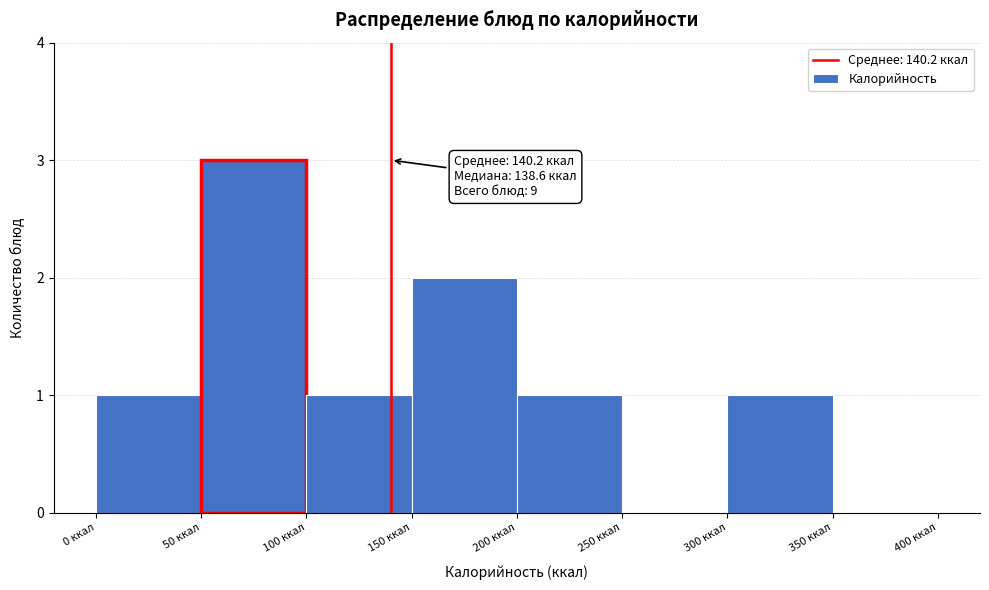

Over which range of the x-axis is the bar tallest?

50 to 100